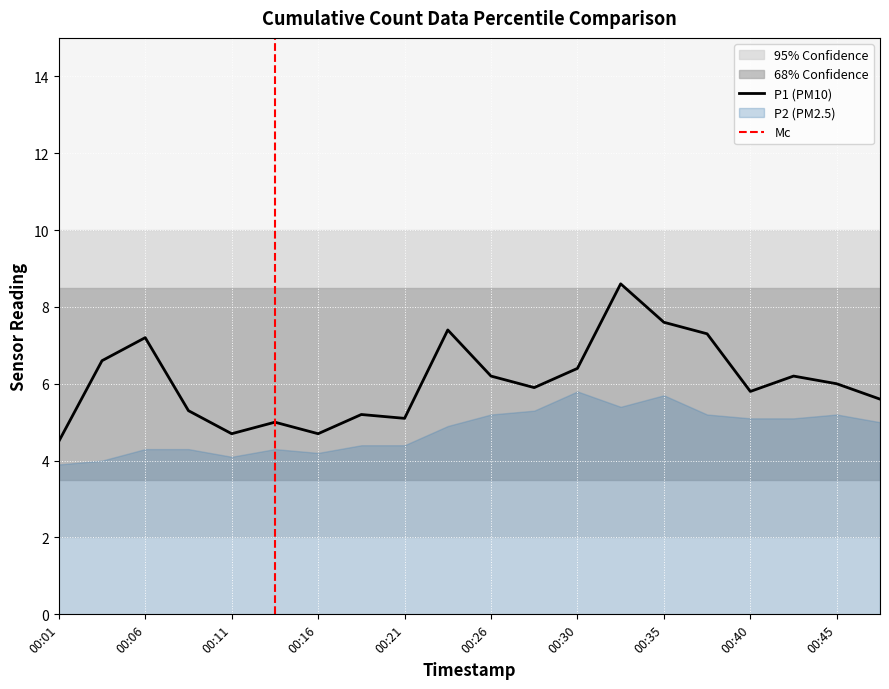

How many interior local peaks (higher than both neighbors) does the data have?

6